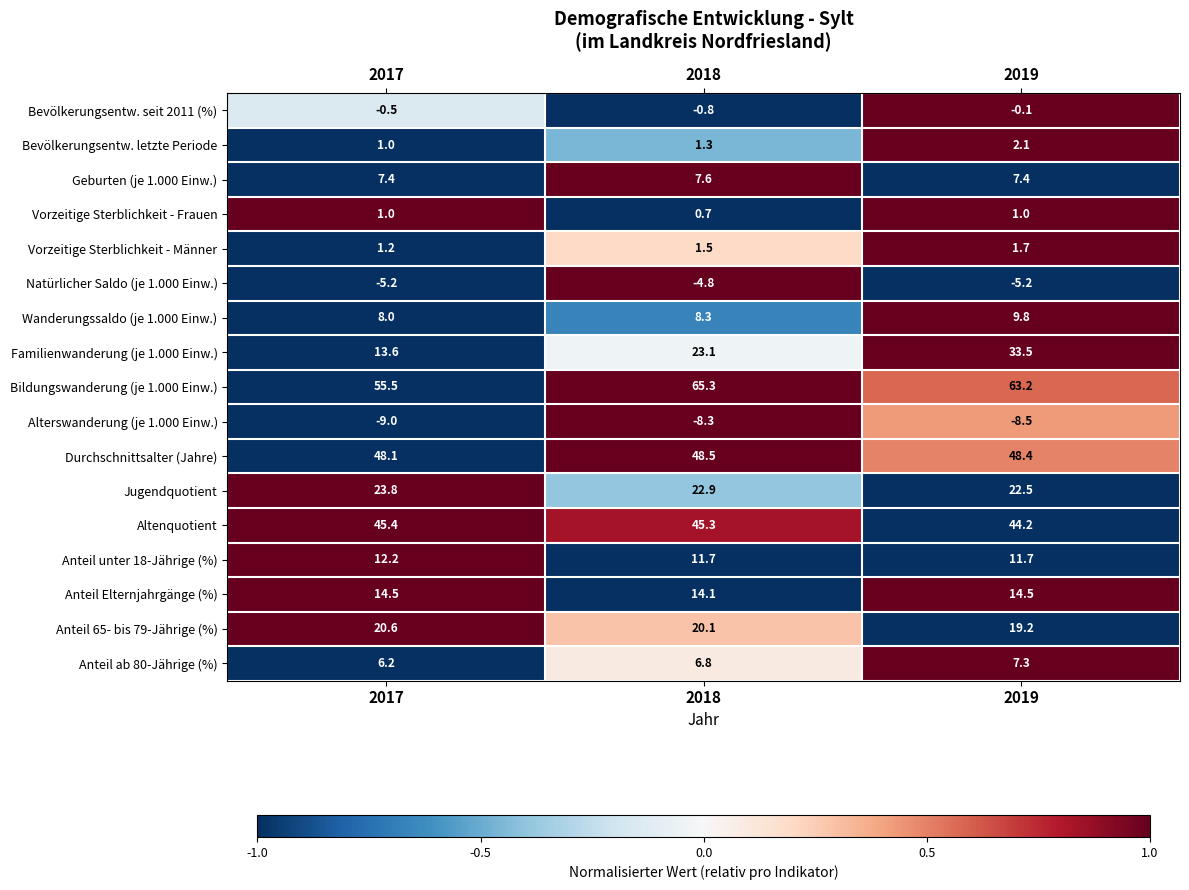

What is the sum of the Bevölkerungsentw. seit 2011 (%) values at 2018 and 2019?

-0.9